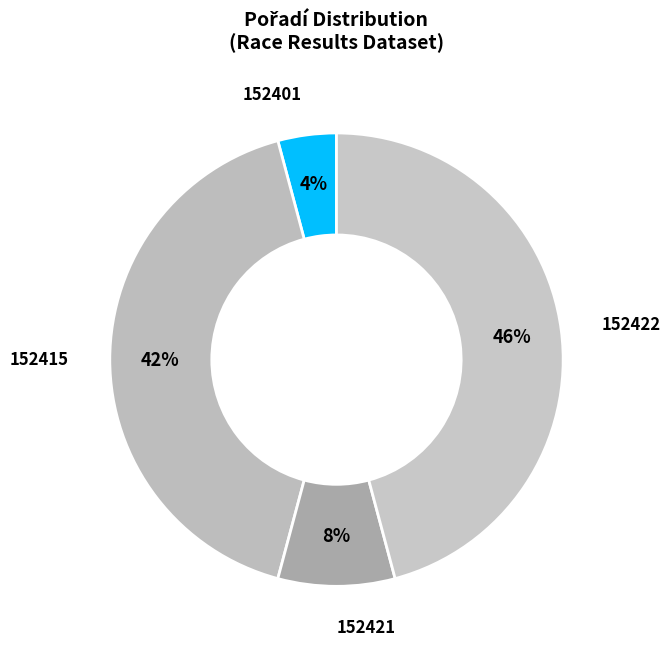

Approximately how many times larger is the value at 152415 compared to 152422?

0.9